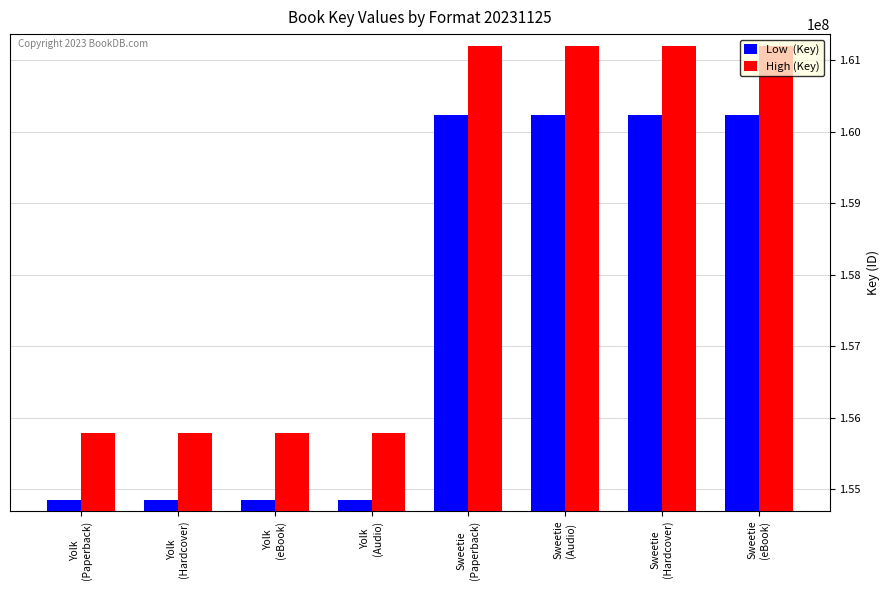

What is the greatest value displayed?

161200992.5